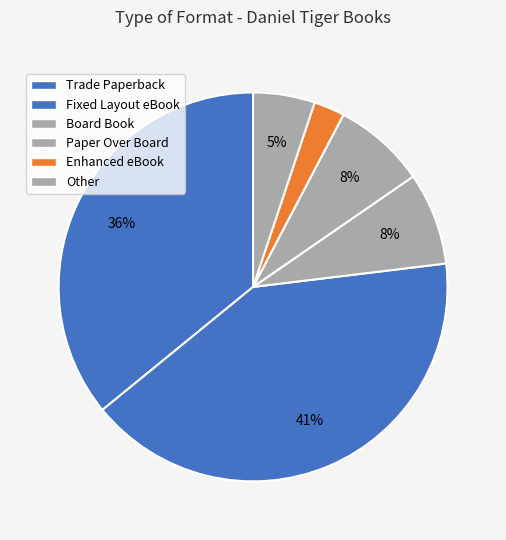

Rank the categories by value from highest to lowest.

Fixed Layout eBook, Trade Paperback, Board Book, Paper Over Board, Other, Enhanced eBook